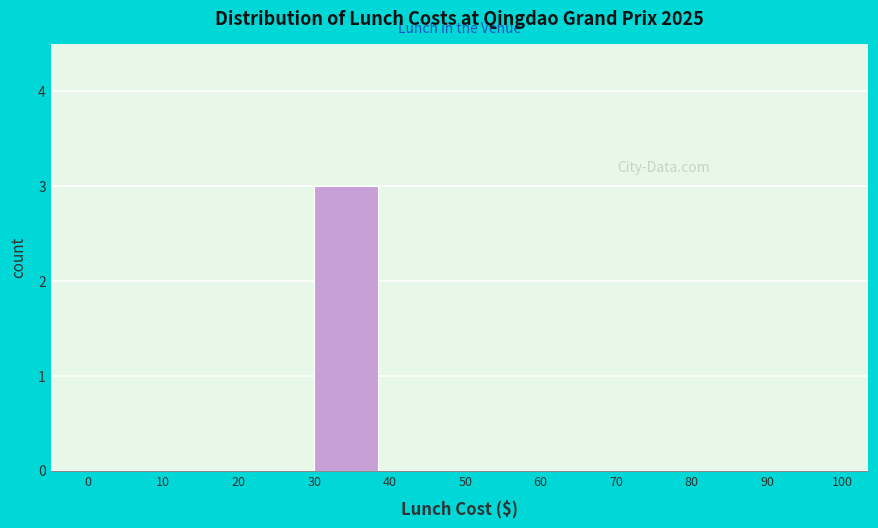

Over which range of the x-axis is the bar tallest?

30 to 40